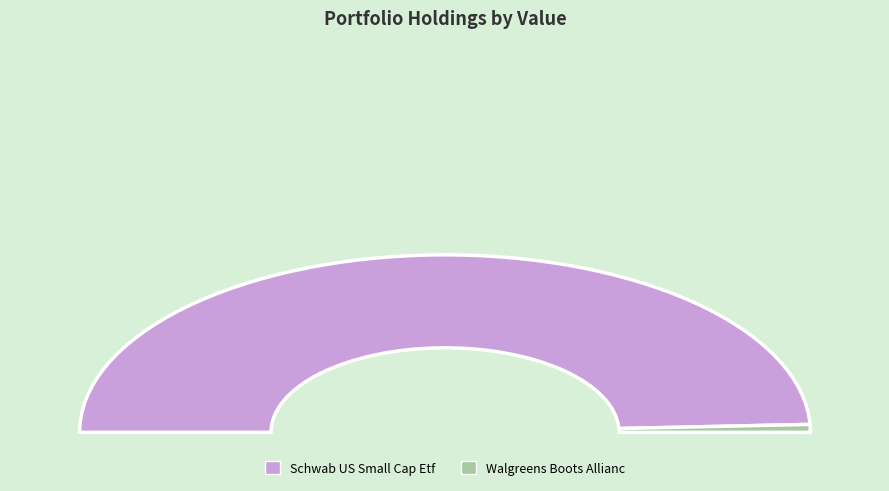

What is the smallest slice in the pie chart?

Walgreens Boots Allianc